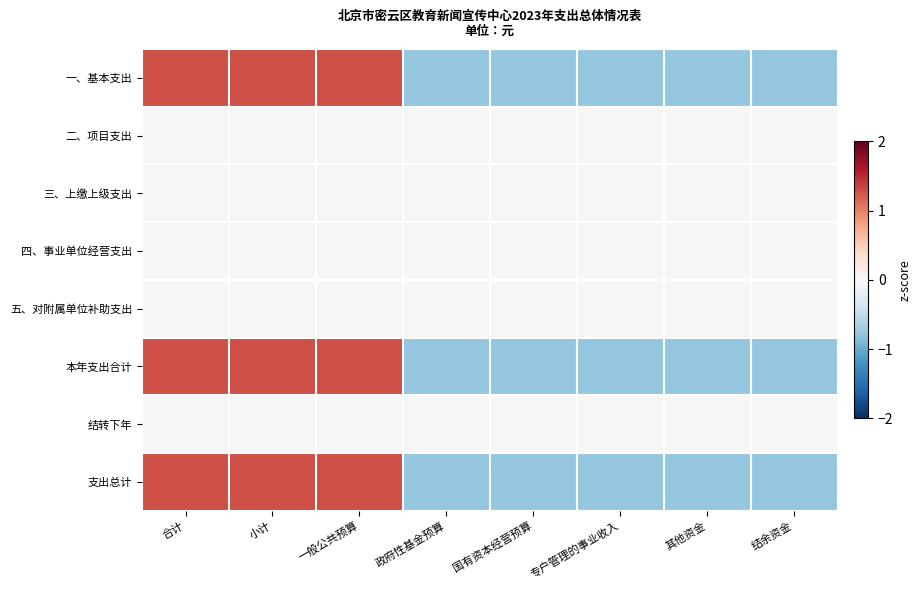

Which has a higher value, 合计 or 专户管理的事业收入?

合计